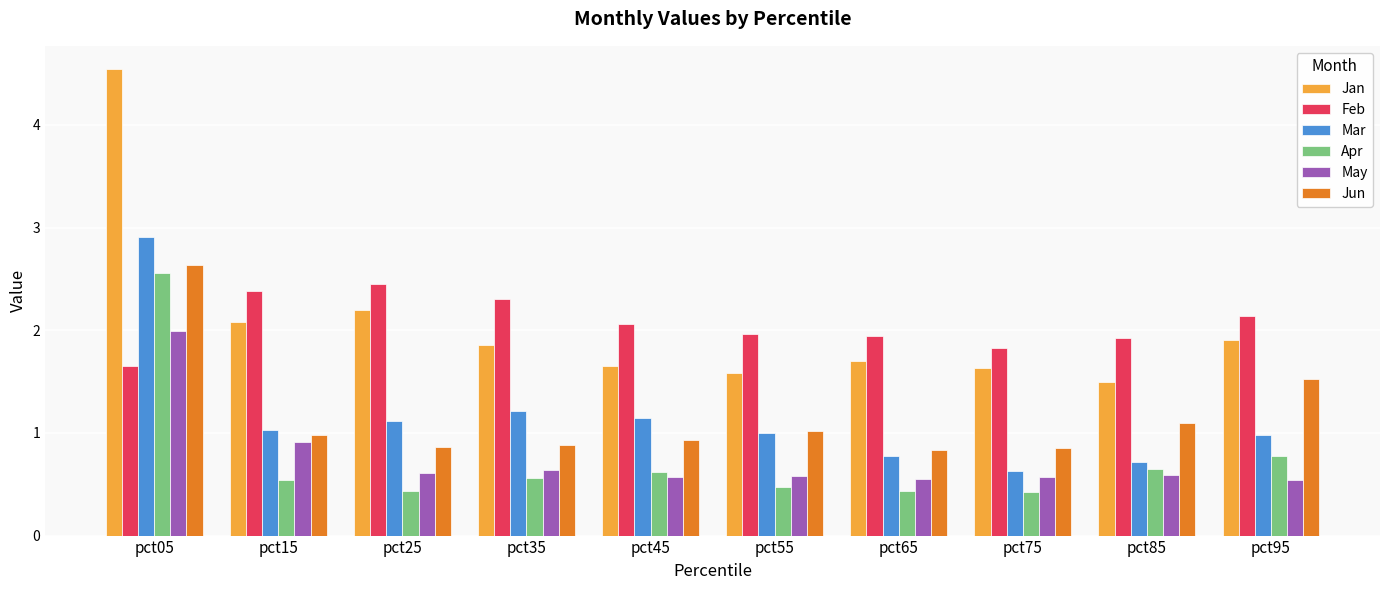

What is the maximum value for Mar?

2.9